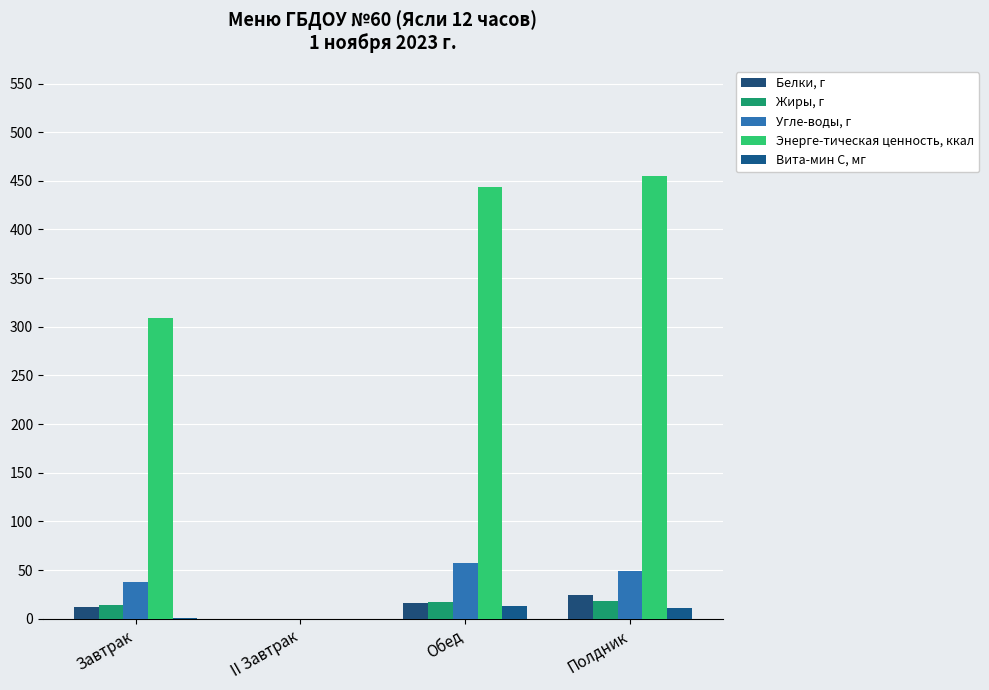

Which series has the largest range (max minus min)?

Энерге-тическая ценность, ккал